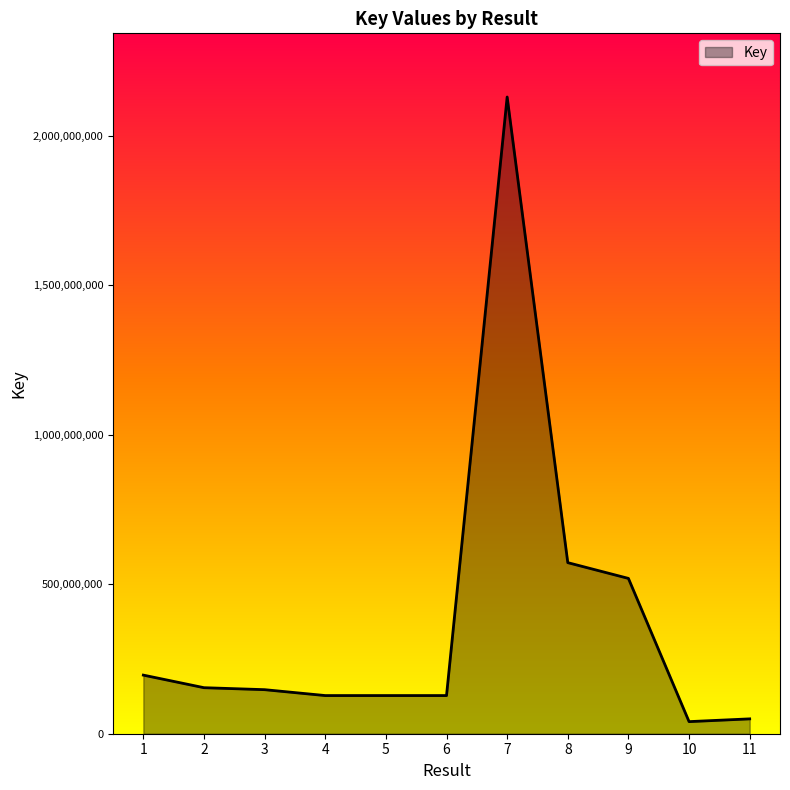

At which label does the data first exceed 147277351?

1